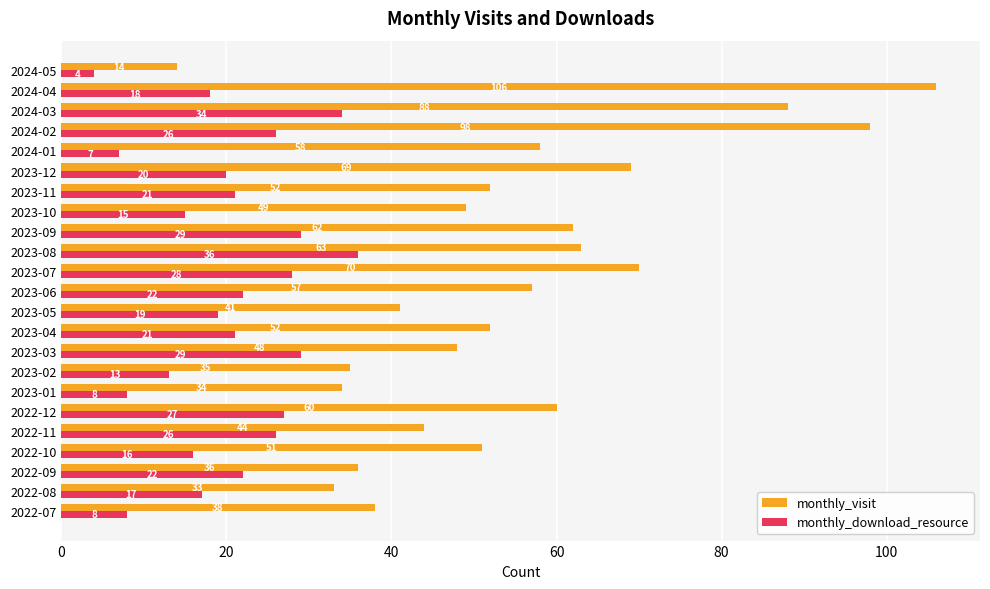

Is the value of monthly_visit at 2023-09 greater than the value of monthly_download_resource at 2023-10?

Yes